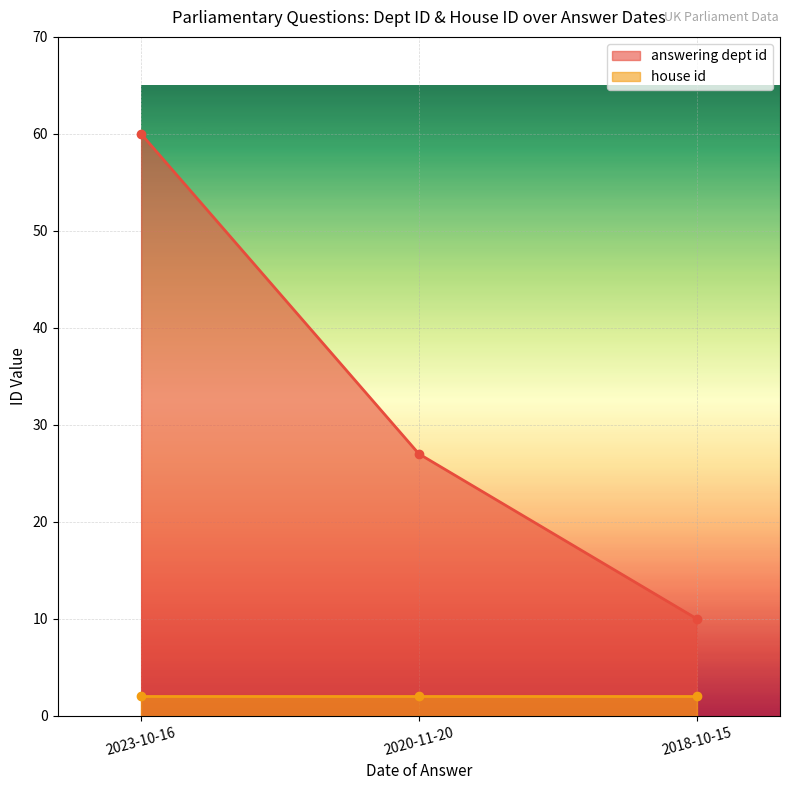

What is the maximum value shown in the chart?

60